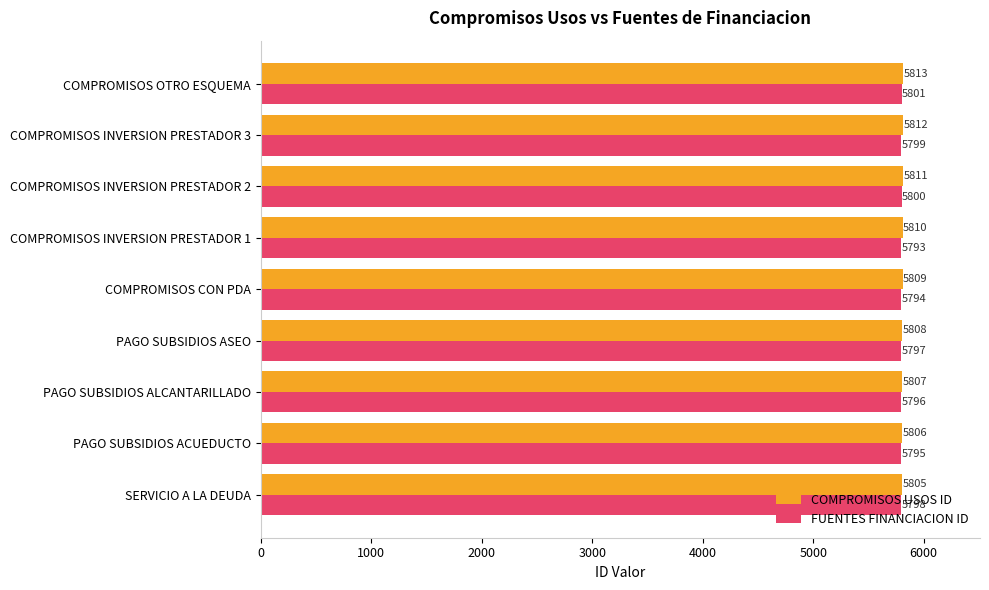

At which label is FUENTES FINANCIACION ID closest to 5797?

PAGO SUBSIDIOS ASEO